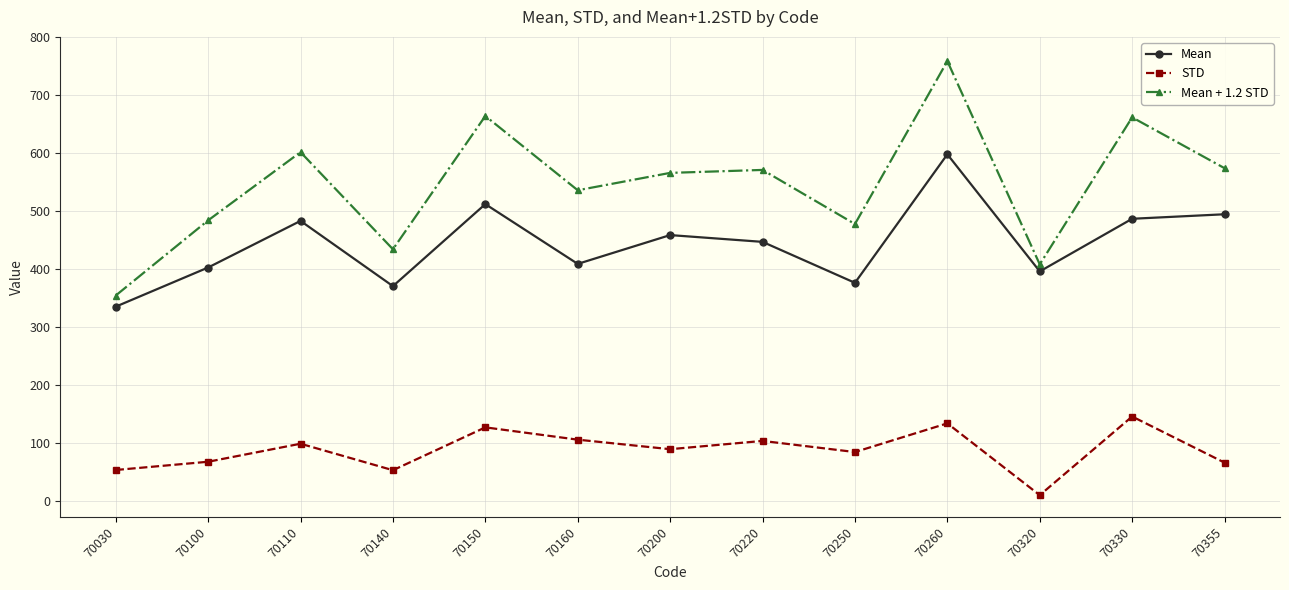

Rank the series by their maximum value, from lowest to highest.

STD, Mean, Mean + 1.2 STD